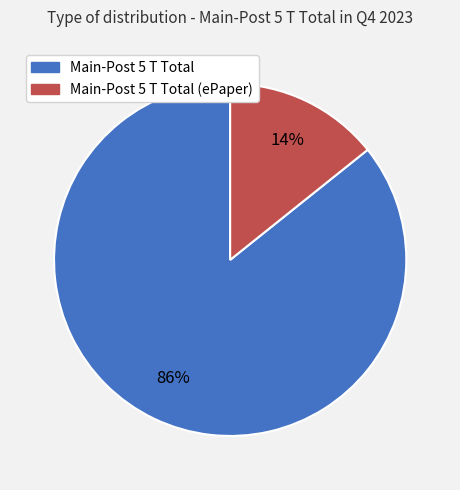

Is there any slice that represents more than half of the pie?

Yes